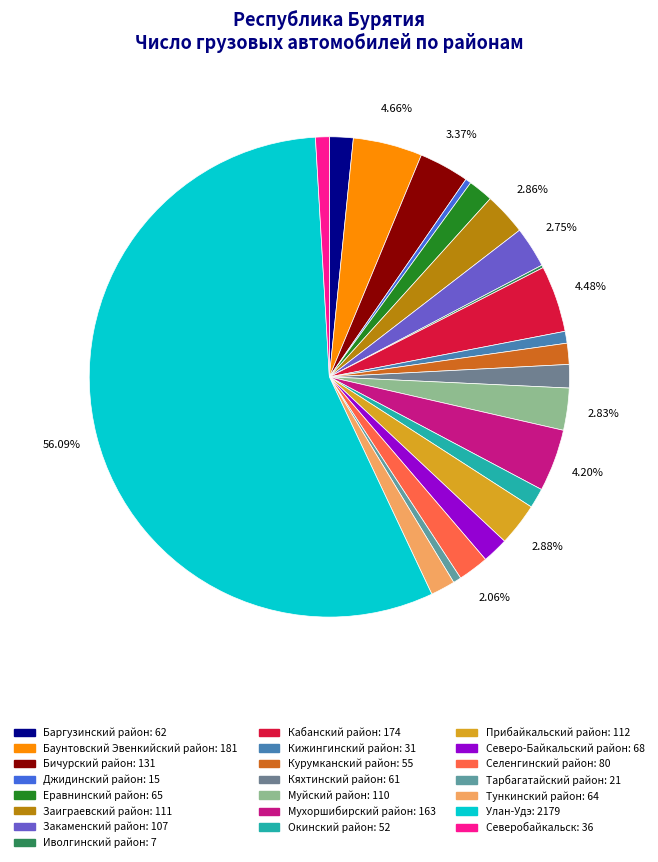

Is it true that Окинский район is 11% of the pie?

False